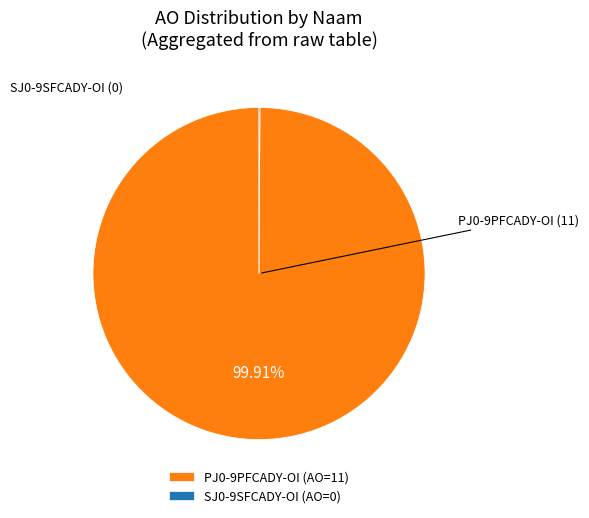

Does any single category account for the majority?

Yes